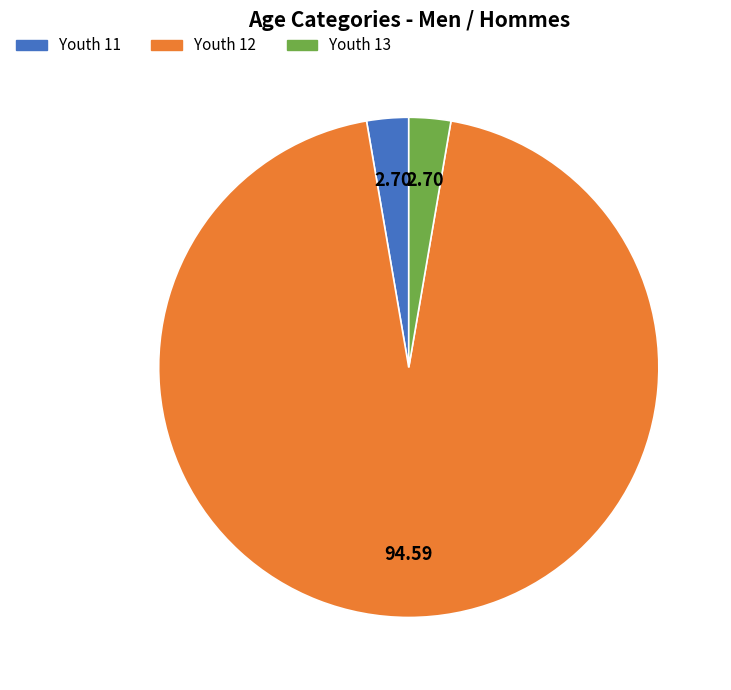

True or false: Youth 11 accounts for 15% of the total.

False